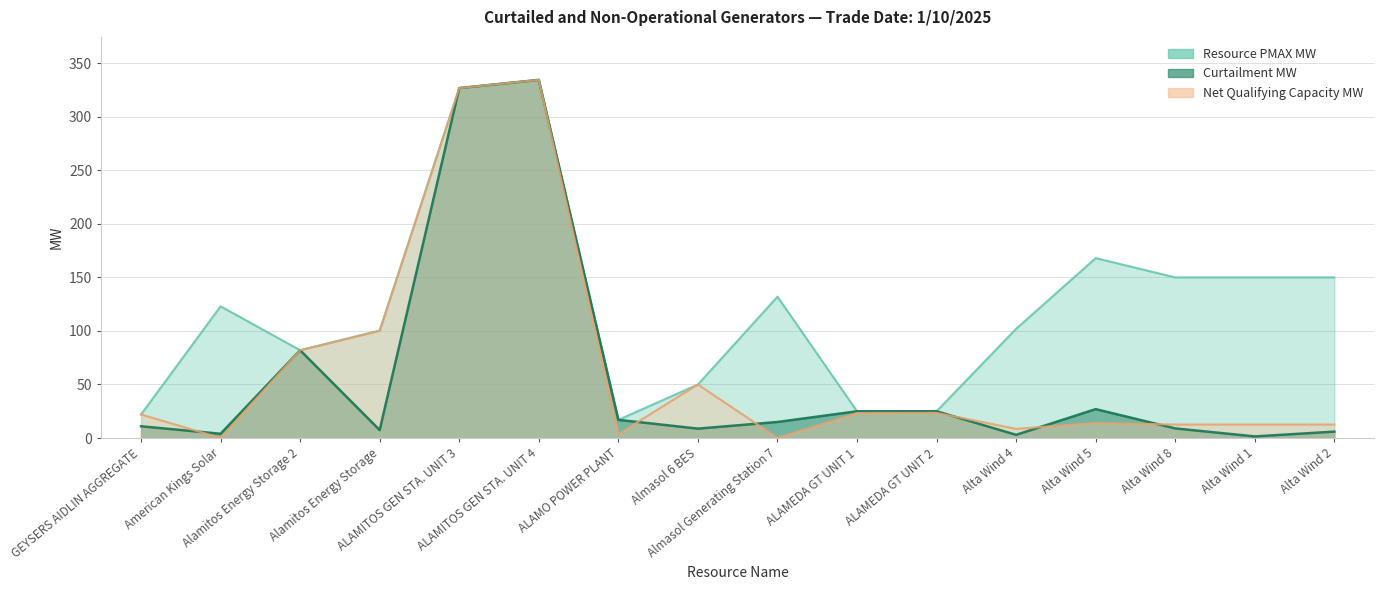

Reading left to right, transcribe all the data shown in this chart.

Curtailment MW: GEYSERS AIDLIN AGGREGATE=11.0	American Kings Solar=4.0	Alamitos Energy Storage 2=82.0	Alamitos Energy Storage=7.5	ALAMITOS GEN STA. UNIT 3=326.8	ALAMITOS GEN STA. UNIT 4=334.4	ALAMO POWER PLANT=17.0	Almasol 6 BES=8.8	Almasol Generating Station 7=15.0	ALAMEDA GT UNIT 1=25.0	ALAMEDA GT UNIT 2=25.0	Alta Wind 4=3.0	Alta Wind 5=27.0	Alta Wind 8=9.0	Alta Wind 1=1.5	Alta Wind 2=6.0
Resource PMAX MW: GEYSERS AIDLIN AGGREGATE=22.0	American Kings Solar=123.0	Alamitos Energy Storage 2=82.0	Alamitos Energy Storage=100.5	ALAMITOS GEN STA. UNIT 3=326.8	ALAMITOS GEN STA. UNIT 4=334.4	ALAMO POWER PLANT=17.0	Almasol 6 BES=50.0	Almasol Generating Station 7=132.0	ALAMEDA GT UNIT 1=25.0	ALAMEDA GT UNIT 2=25.0	Alta Wind 4=102.0	Alta Wind 5=168.0	Alta Wind 8=150.0	Alta Wind 1=150.0	Alta Wind 2=150.0
Net Qualifying Capacity MW: GEYSERS AIDLIN AGGREGATE=22.0	American Kings Solar=0.1	Alamitos Energy Storage 2=82.0	Alamitos Energy Storage=100.0	ALAMITOS GEN STA. UNIT 3=326.8	ALAMITOS GEN STA. UNIT 4=334.4	ALAMO POWER PLANT=3.7	Almasol 6 BES=50.0	Almasol Generating Station 7=0.1	ALAMEDA GT UNIT 1=23.4	ALAMEDA GT UNIT 2=23.5	Alta Wind 4=8.6	Alta Wind 5=14.1	Alta Wind 8=12.6	Alta Wind 1=12.6	Alta Wind 2=12.6